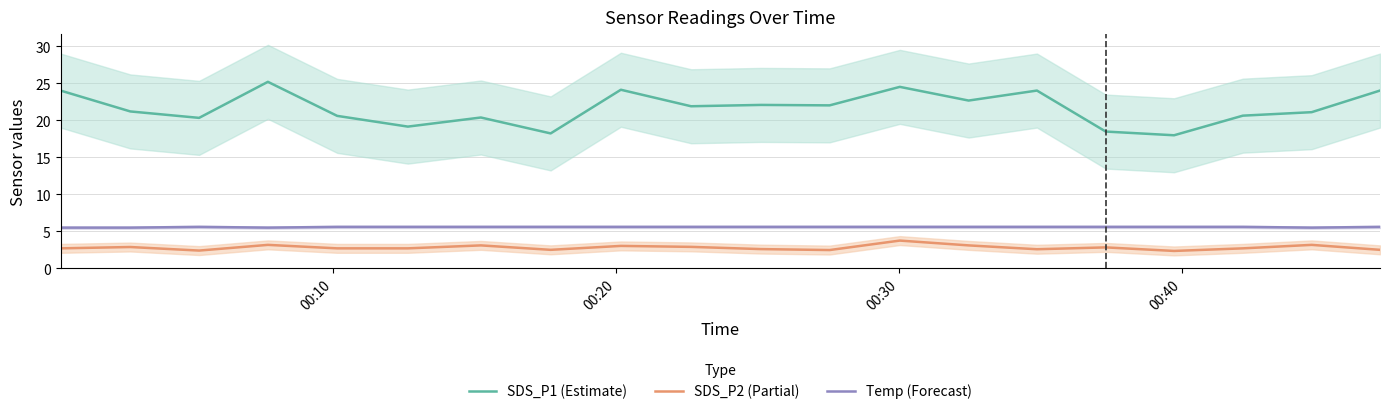

True or false: SDS_P1 (Estimate) and Temp (Forecast) intersect in this chart.

False